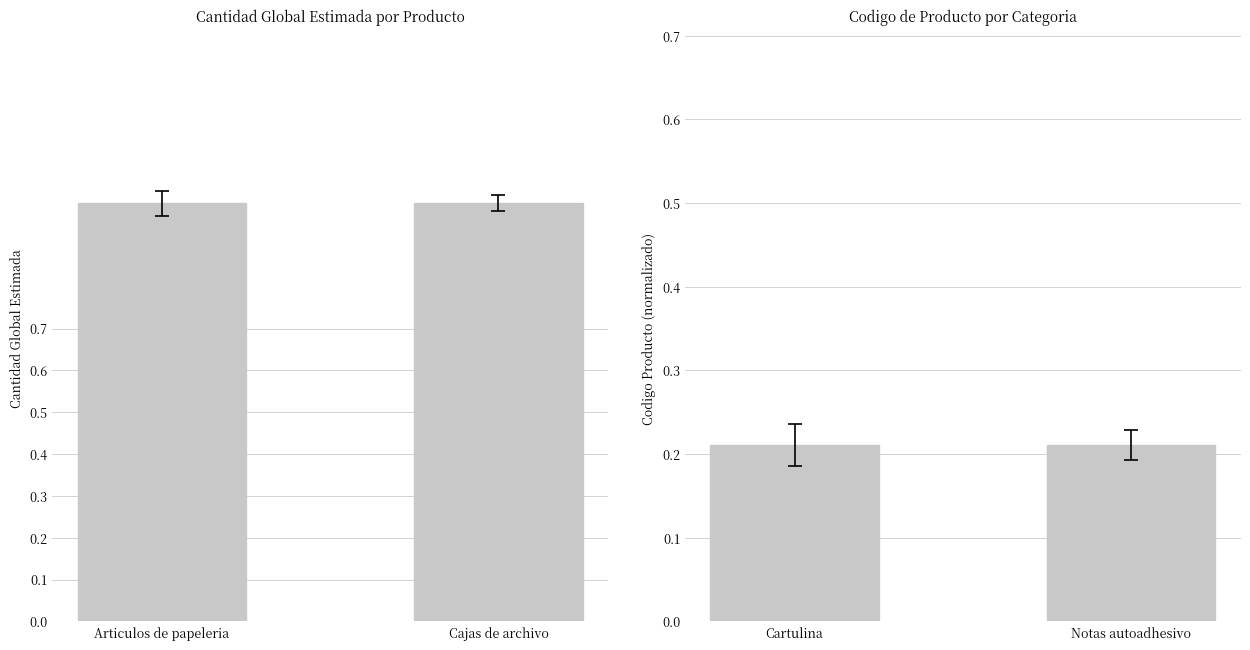

The cantidad_global_estimada series shows 1.0 at Cajas de archivo. True or false?

True